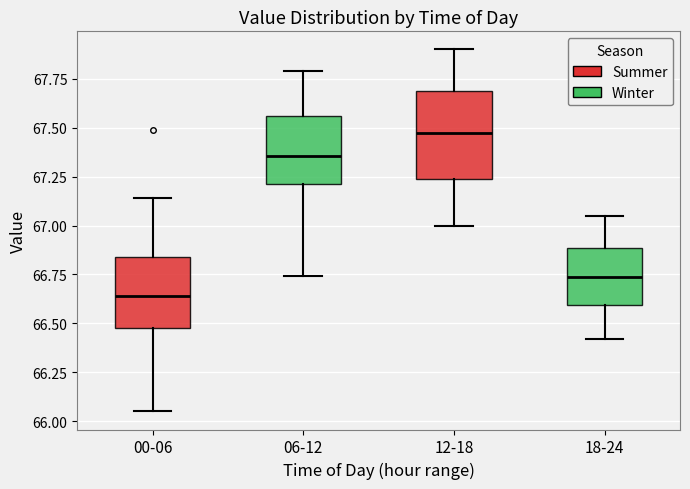

Reading left to right, transcribe this box plot: for each box, give where its median line is, the range the box spans, and where its two whiskers end, as read against the y-axis. The values are not printed on the chart, so give them approximately, as read against the axis.

00-06: median 66.65, box 66.50 to 66.85, whiskers 66.05 to 67.15
06-12: median 67.35, box 67.20 to 67.55, whiskers 66.75 to 67.80
12-18: median 67.50, box 67.25 to 67.70, whiskers 67.00 to 67.90
18-24: median 66.75, box 66.60 to 66.90, whiskers 66.40 to 67.05